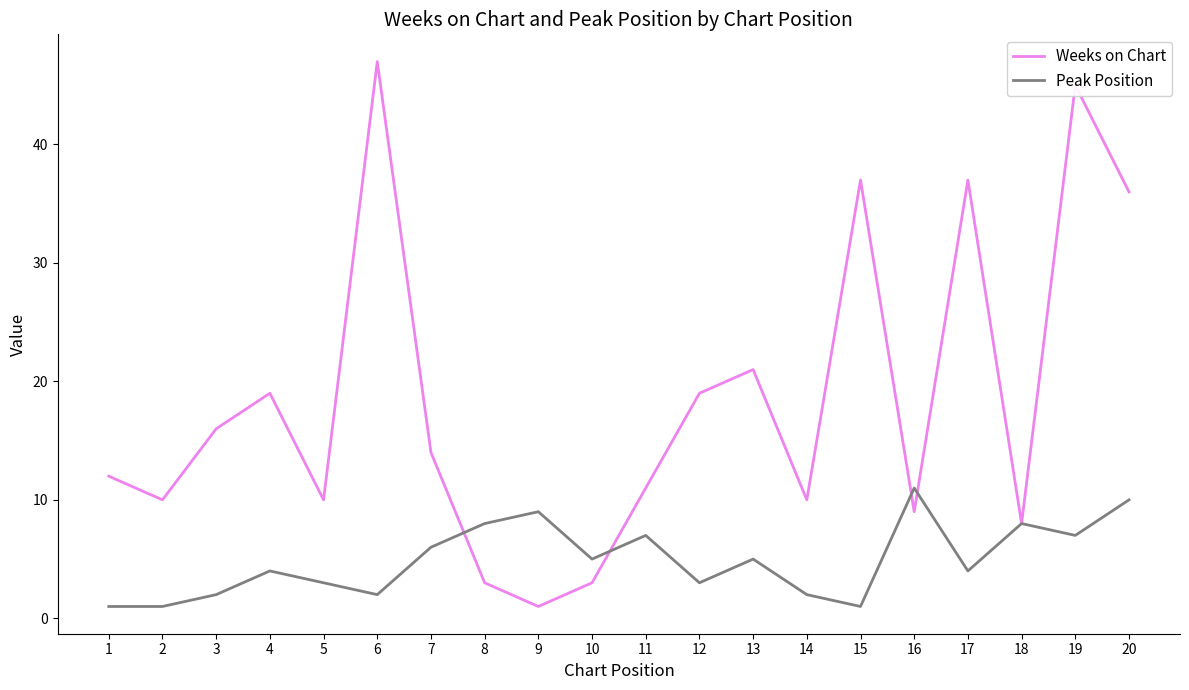

True or false: Peak Position and Weeks on Chart intersect in this chart.

True